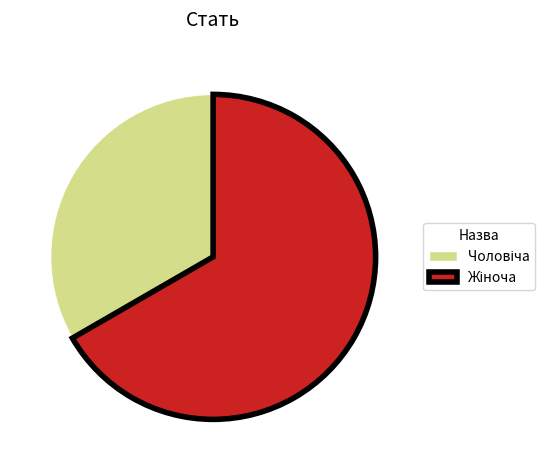

Is there a majority slice in this chart?

Yes